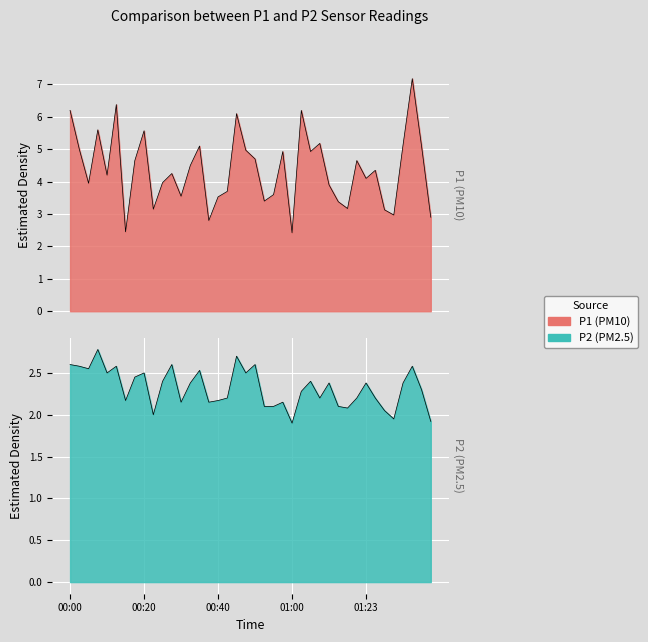

What is the sum of all P2 values?

92.7